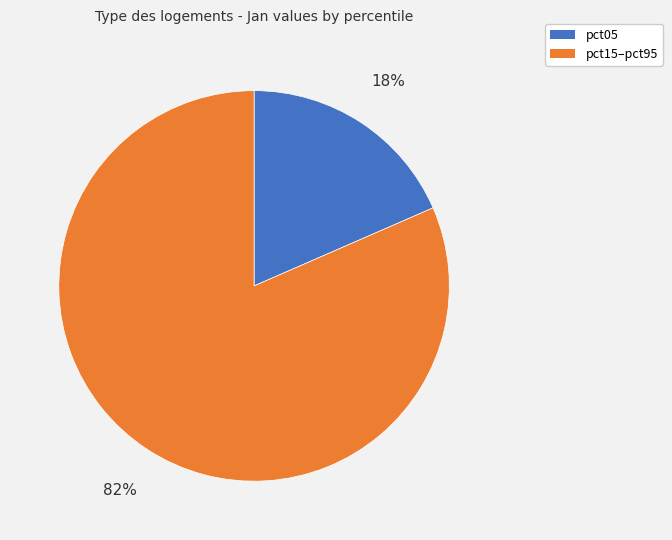

To the nearest percent, what is the average slice percentage?

50%